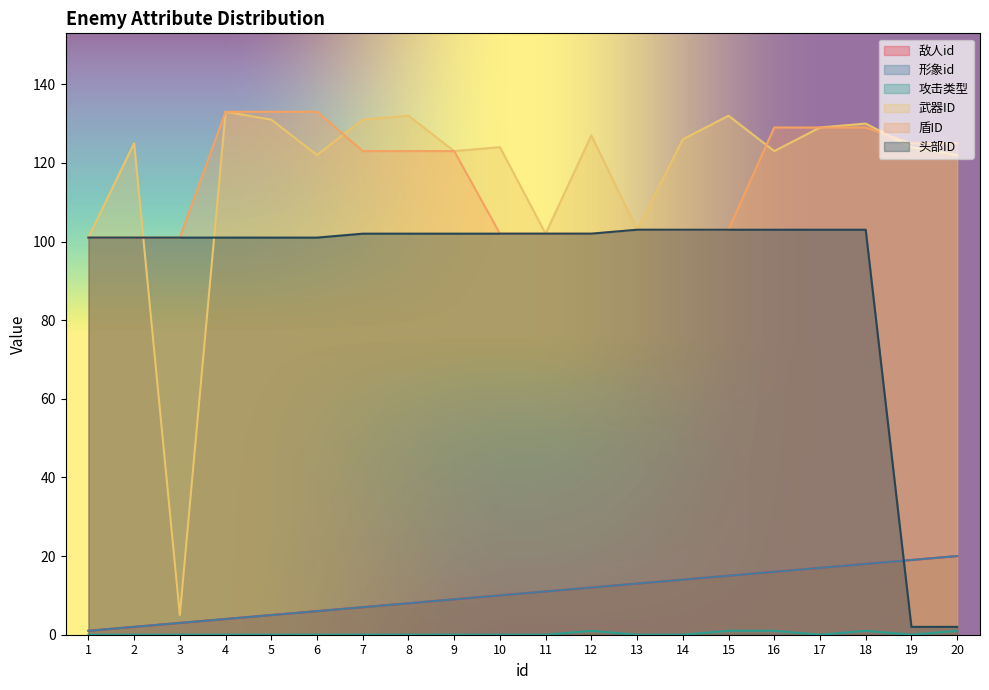

How many interior local peaks does the 攻击类型 series have?

2